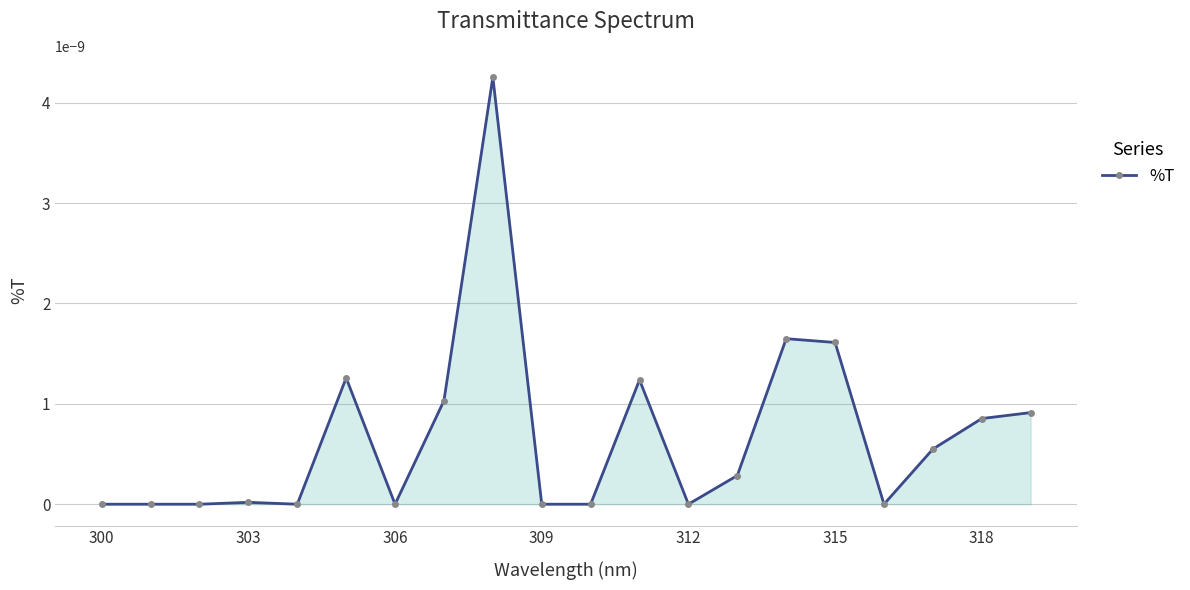

Is it true that the value at 300 is 0.0?

True